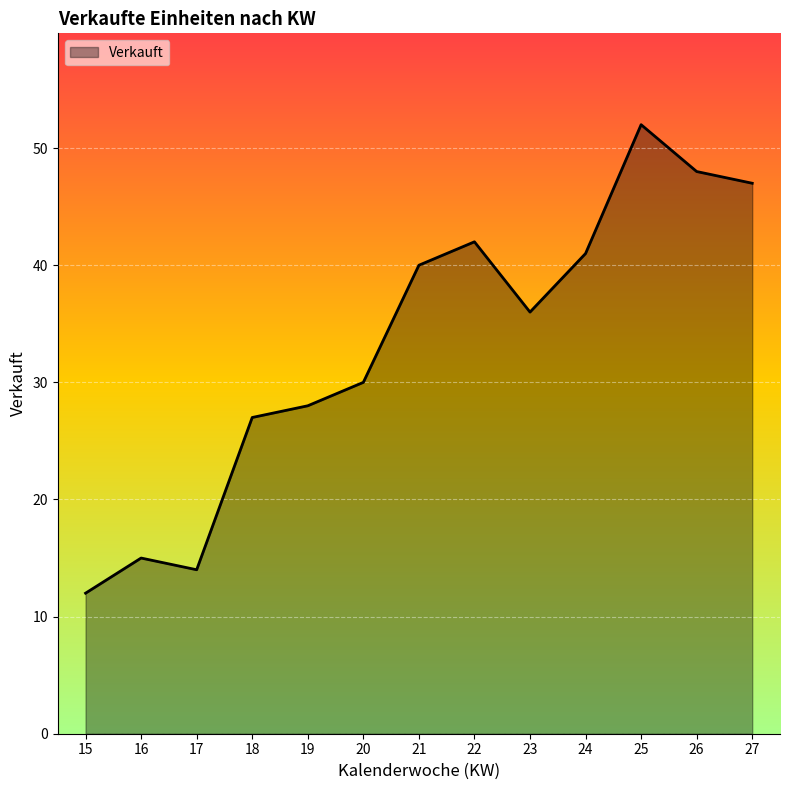

Between 17 and 22, which is larger?

22